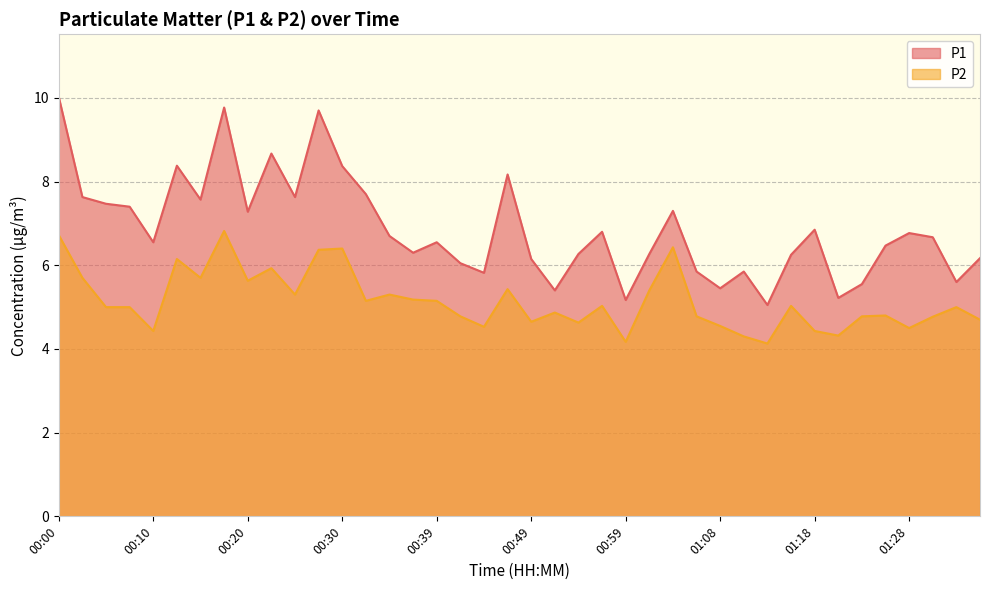

How many interior local peaks does the P2 series have?

12